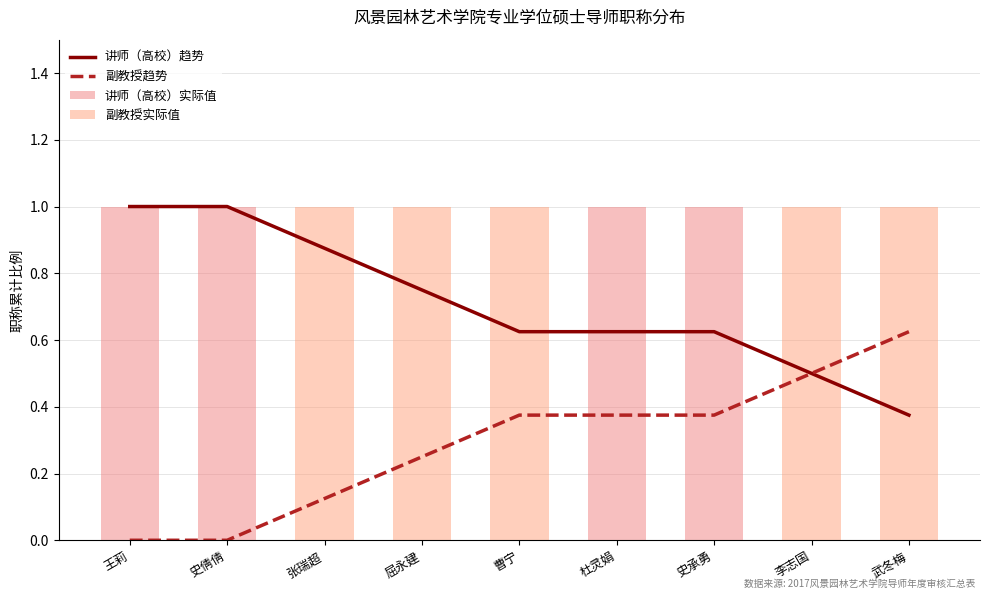

Is the value of 副教授趋势 at 武冬梅 greater than the value of 讲师（高校）实际值 at 杜灵娟?

No